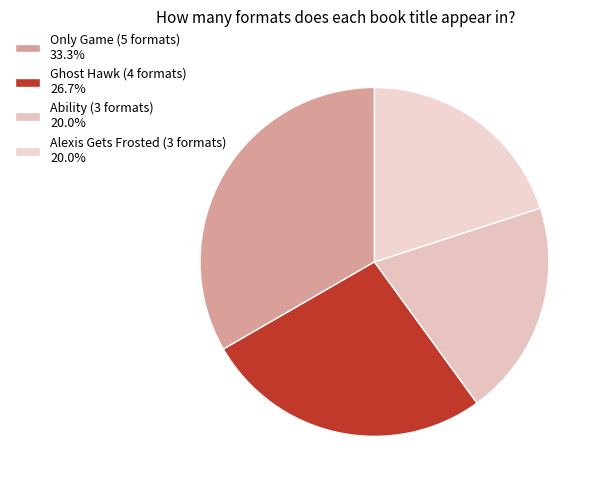

Combined, do Alexis Gets Frosted and Ability account for over 50%?

No